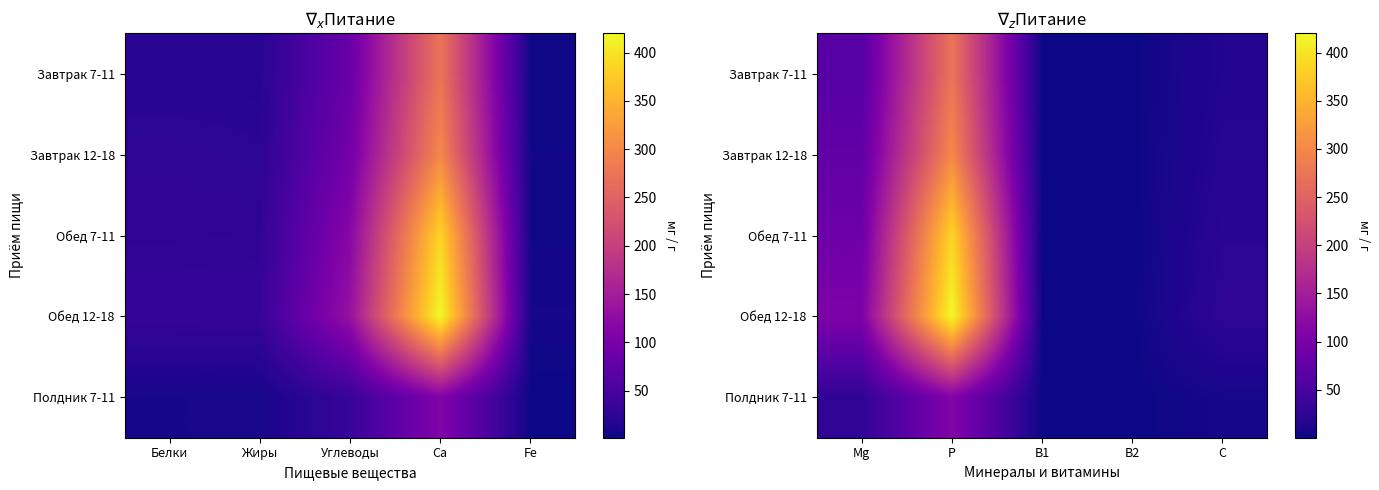

List the series in order of their peak value, highest first.

Обед 12-18, Обед 7-11, Завтрак 12-18, Завтрак 7-11, Полдник 7-11